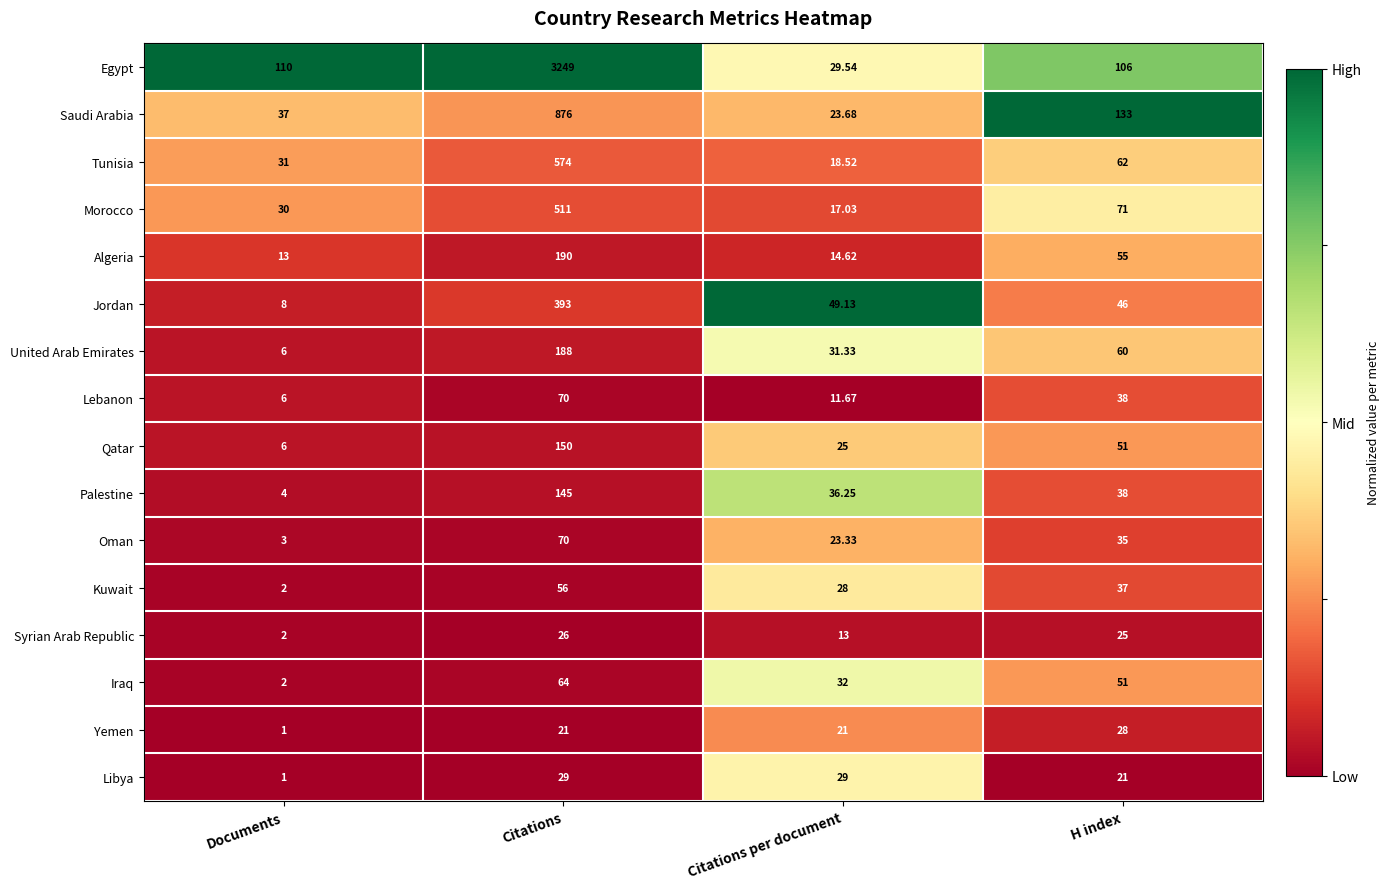

List the labels in order of Tunisia value, smallest first.

Citations per document, Documents, H index, Citations